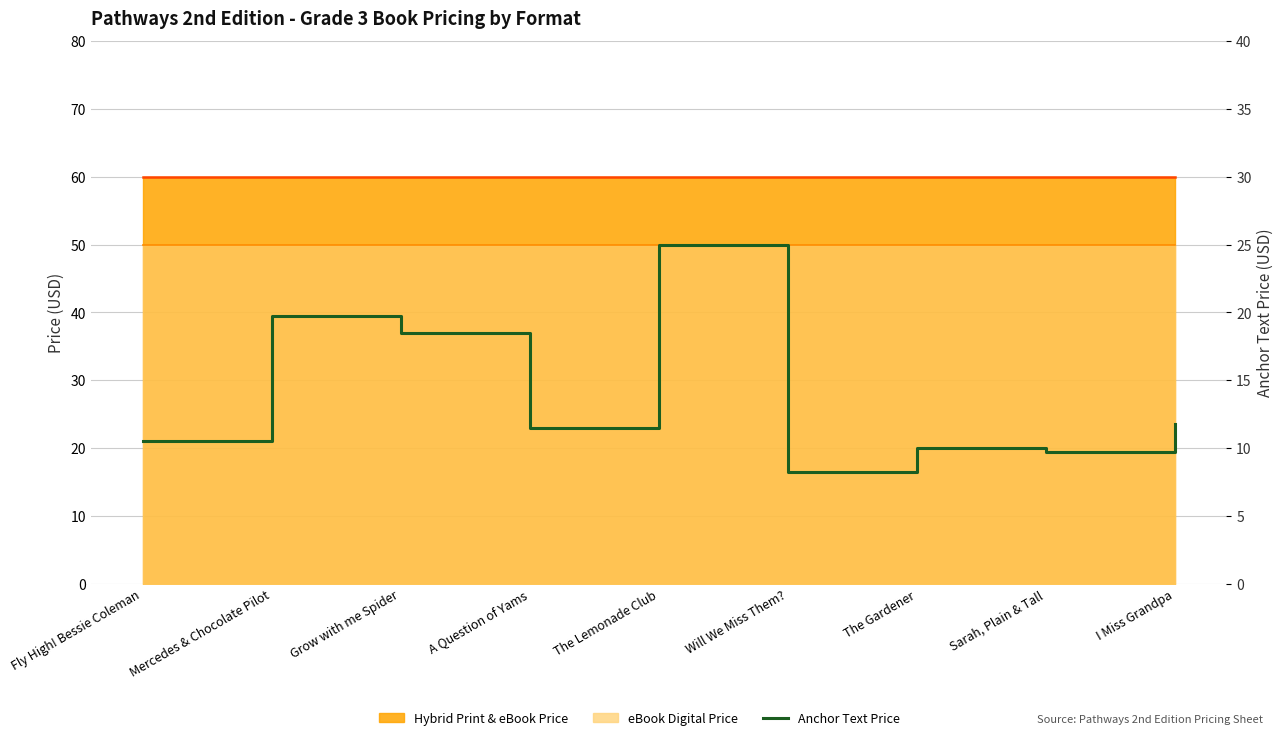

Approximately how many times larger is the value at A Question of Yams compared to The Gardener?

1.2